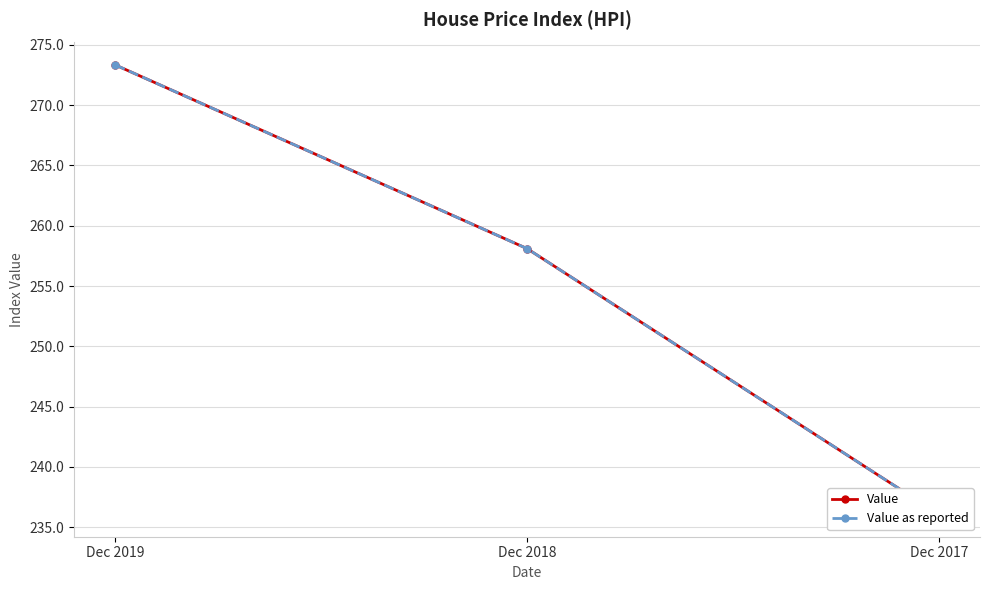

How many values in the Value as reported series exceed 258?

2